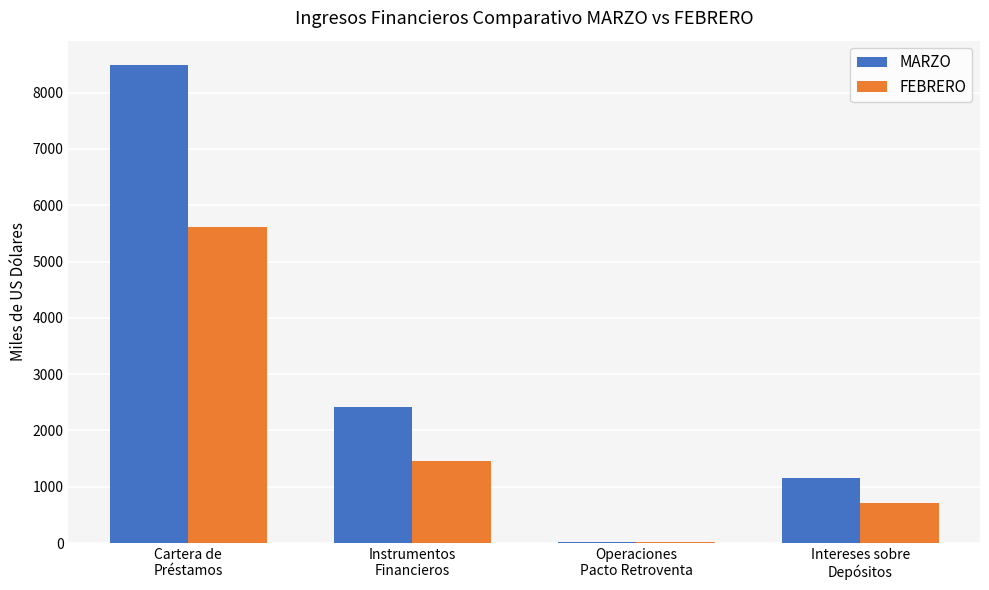

The value of MARZO at Cartera de
Préstamos is 3549.5. True or false?

False